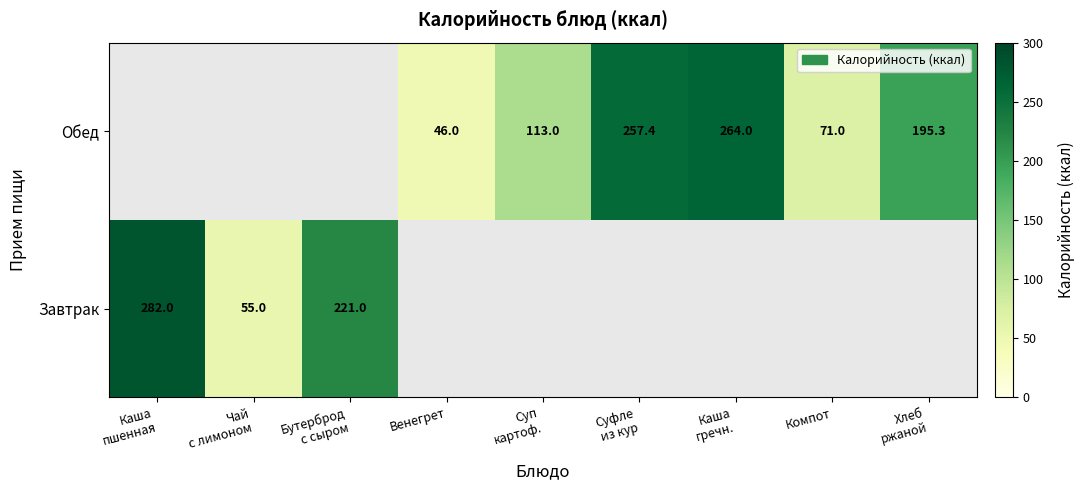

Is the value of Завтрак at Каша гречн. greater than the value of Обед at Каша пшенная?

No